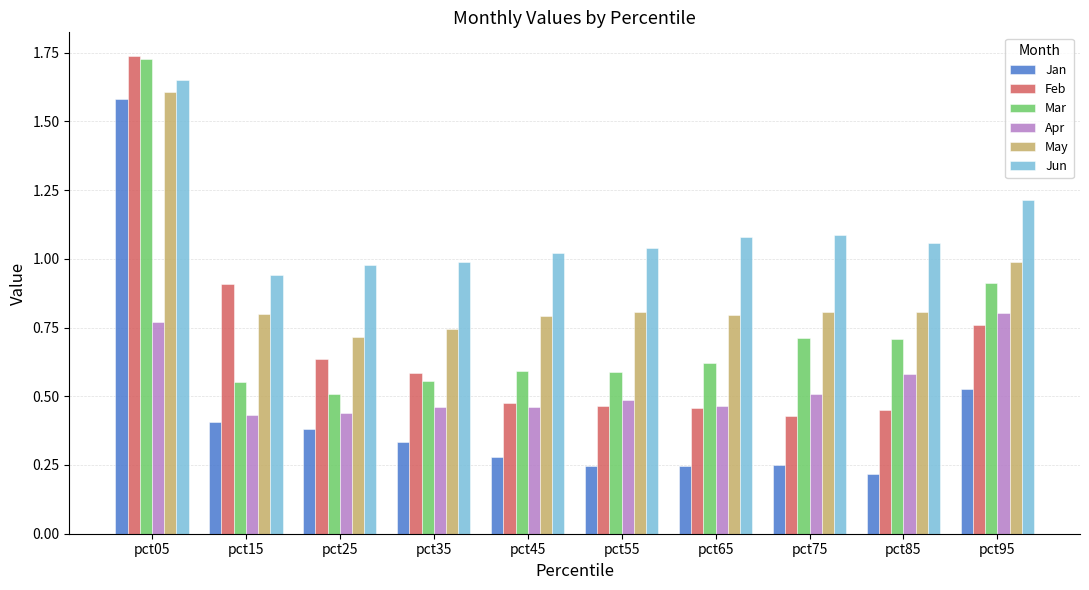

How many distinct data groups are displayed?

6